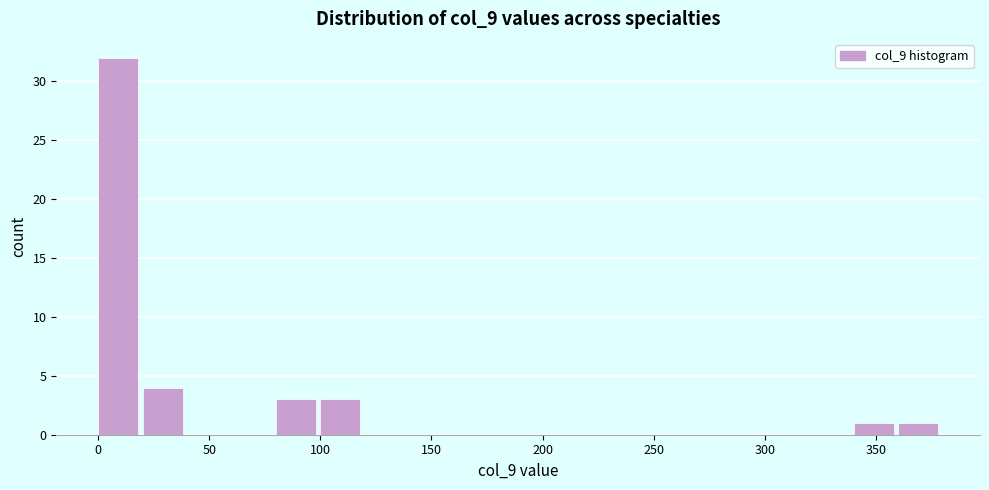

Over which range of the x-axis is the bar tallest?

0 to 20